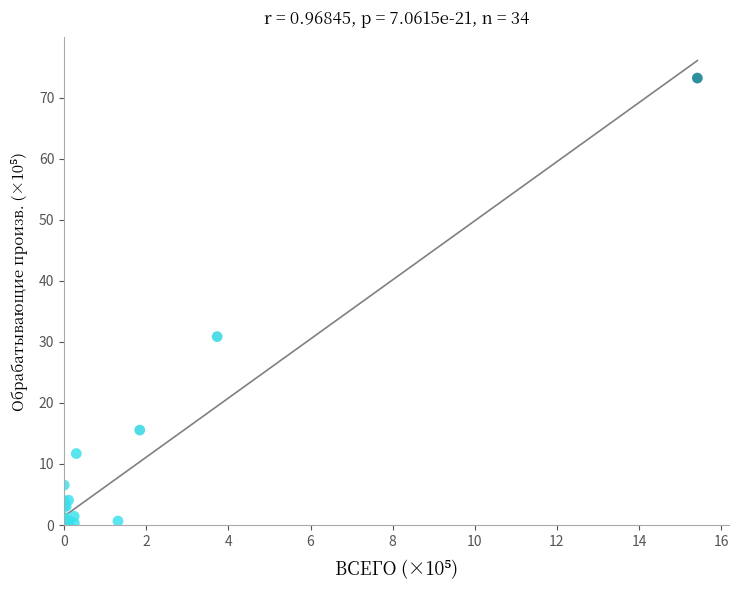

What Y value in the scatter plot is closest to 36?

30.9